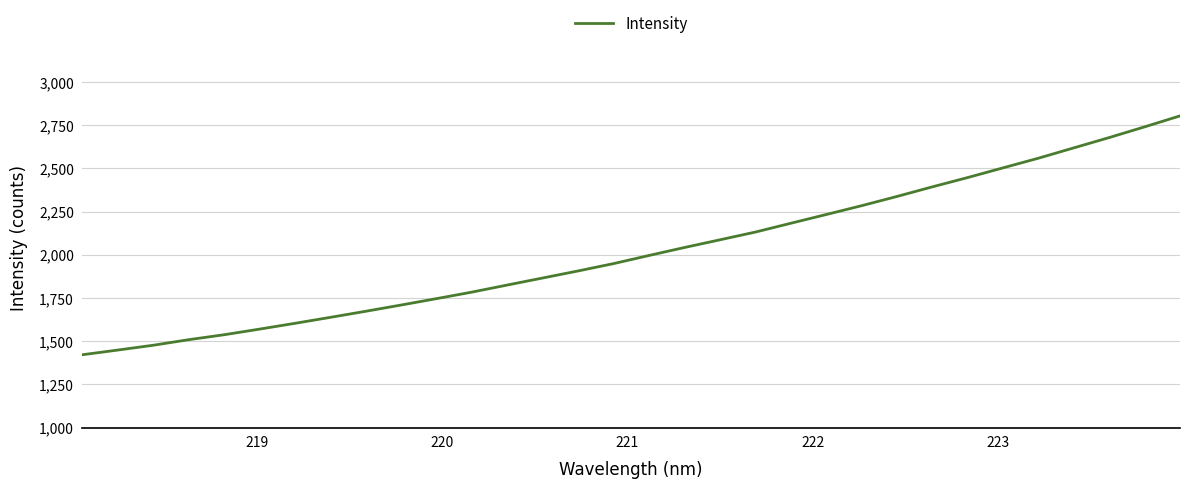

What is the difference between the maximum and minimum values?

1382.9